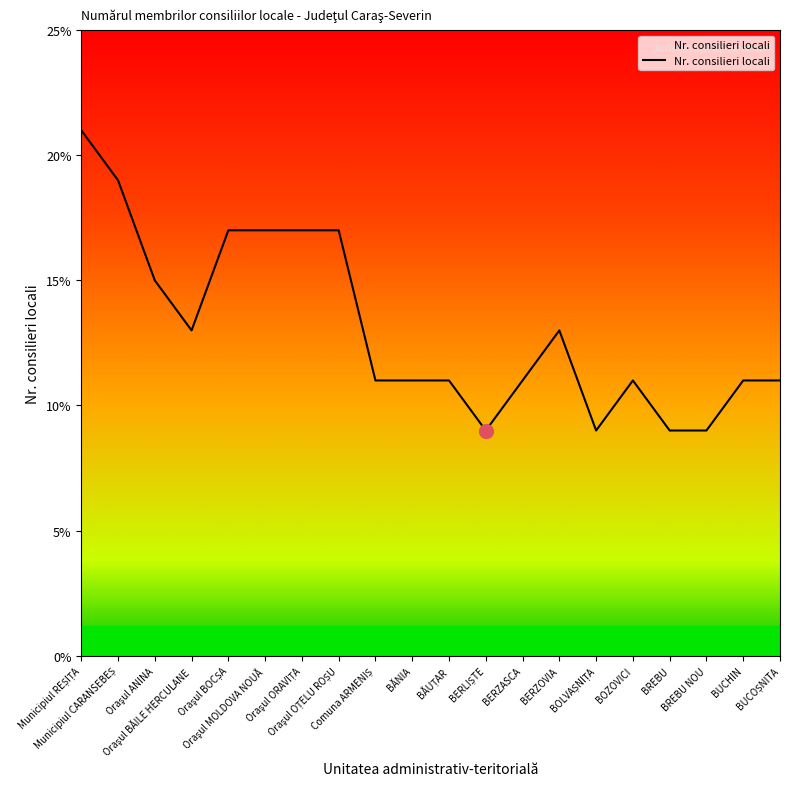

What is the difference between the maximum and minimum values?

12